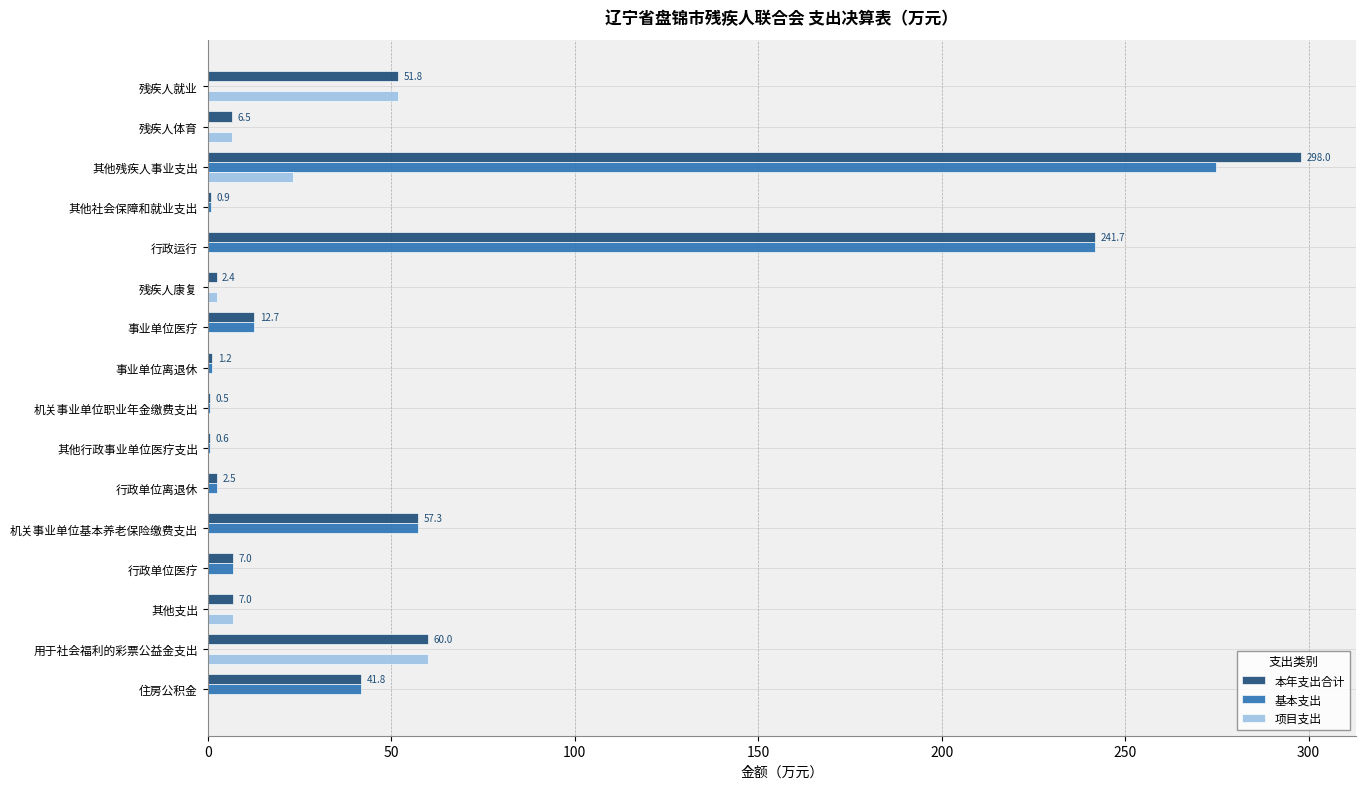

Is the value of 本年支出合计 at 残疾人康复 greater than the value of 基本支出 at 机关事业单位基本养老保险缴费支出?

No